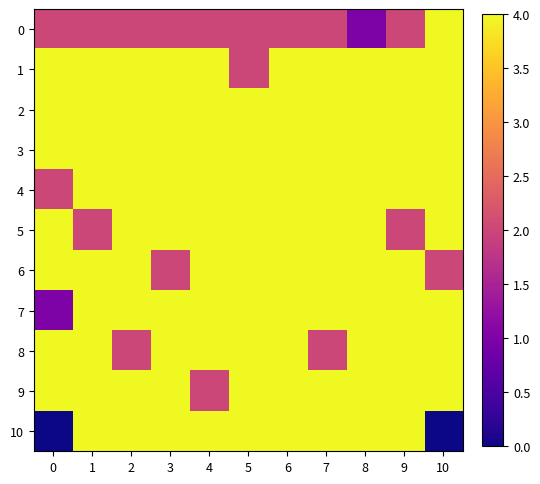

At how many categories does at least one series exceed 0?

11